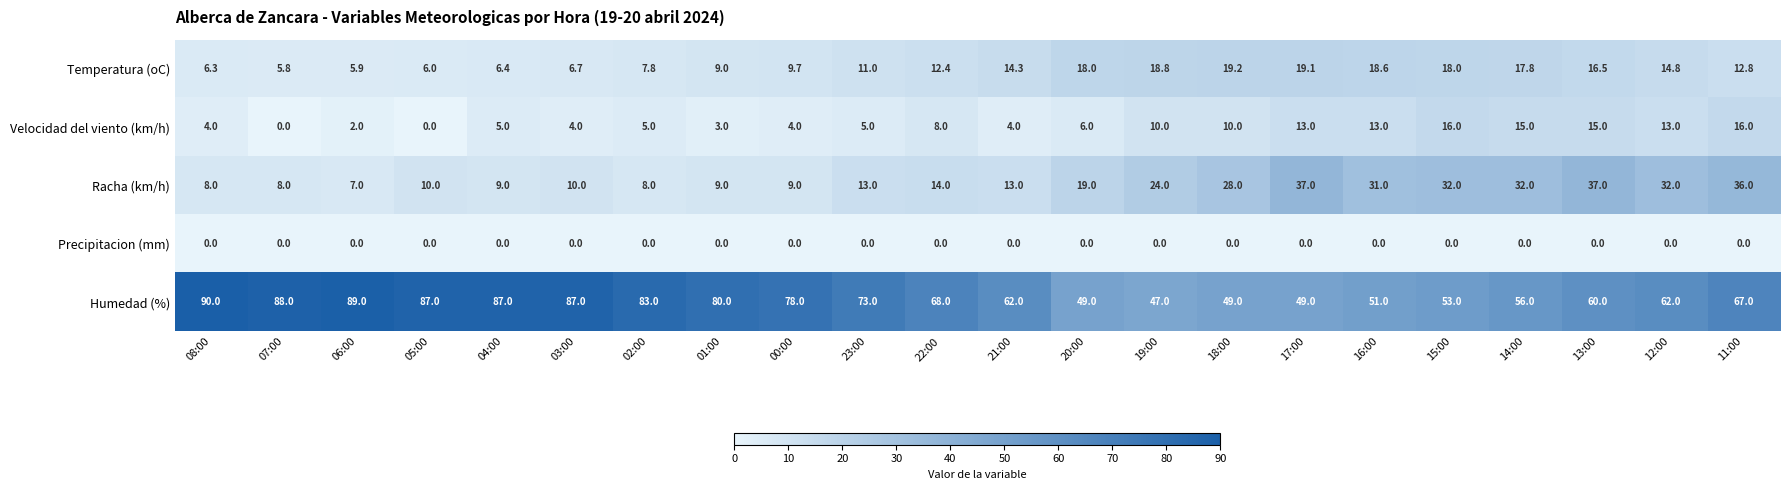

At which label is Velocidad del viento (km/h) closest to 8?

22:00